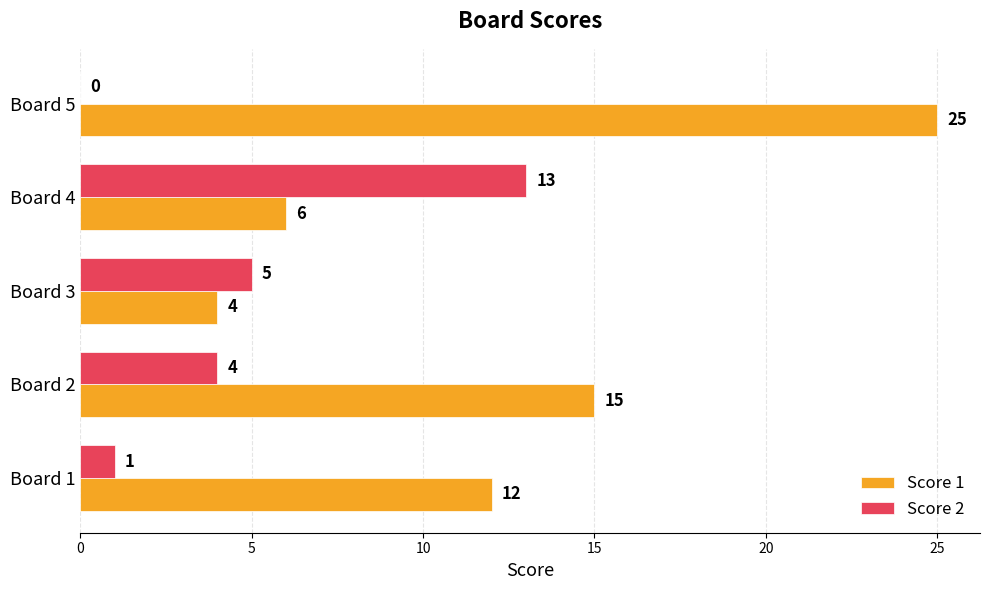

Between Board 2 and Board 3, which series saw the biggest shift?

Score 1